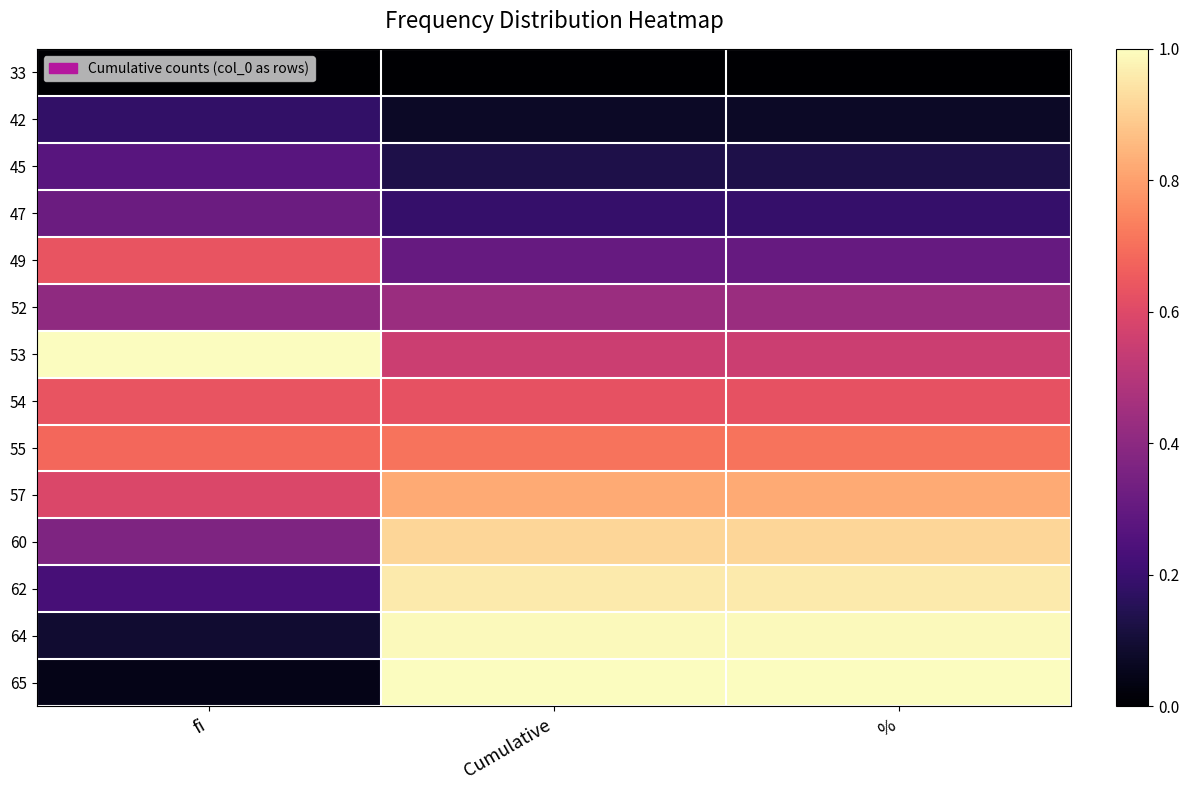

At how many categories does at least one series exceed 0?

3